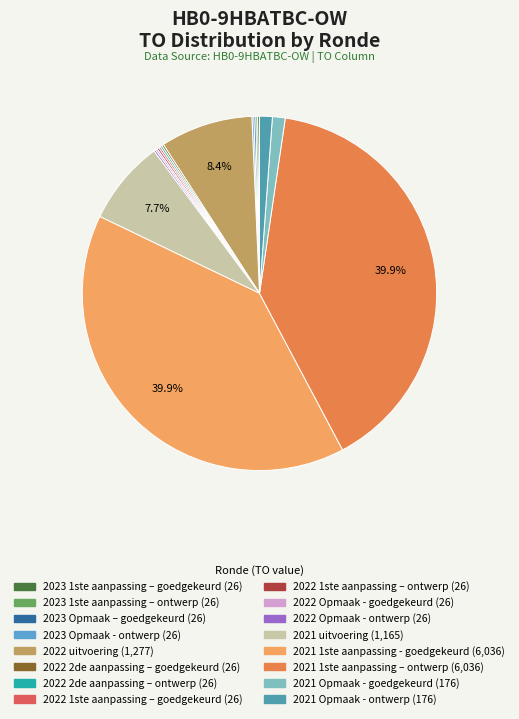

Do 2022 2de aanpassing – ontwerp and 2023 Opmaak - ontwerp together represent more than half of the pie?

No